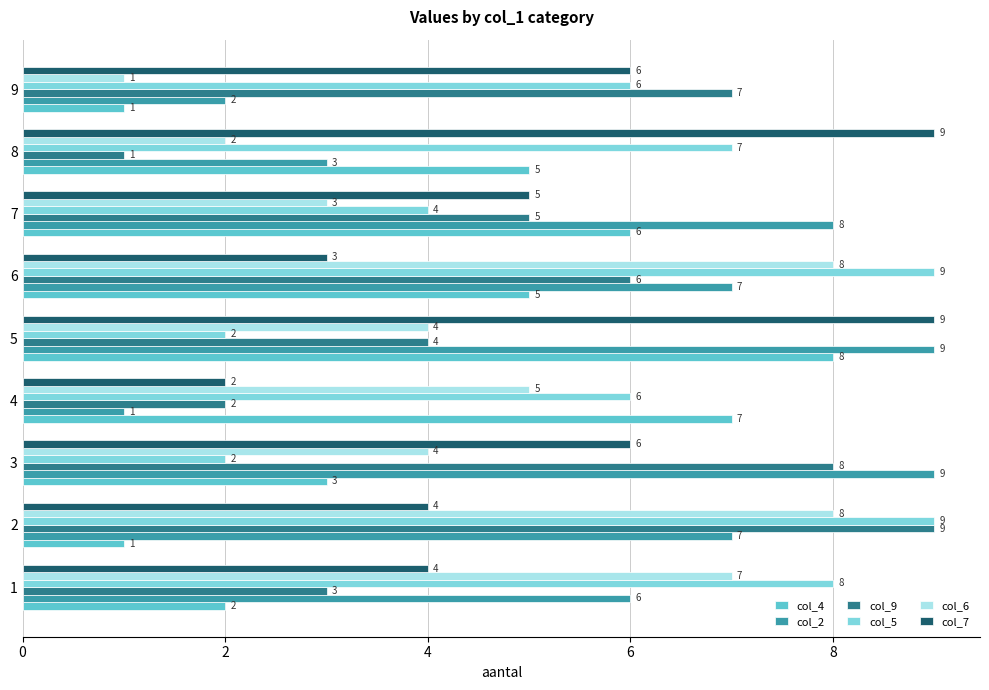

Is it true that col_7 equals 0 at 4?

False